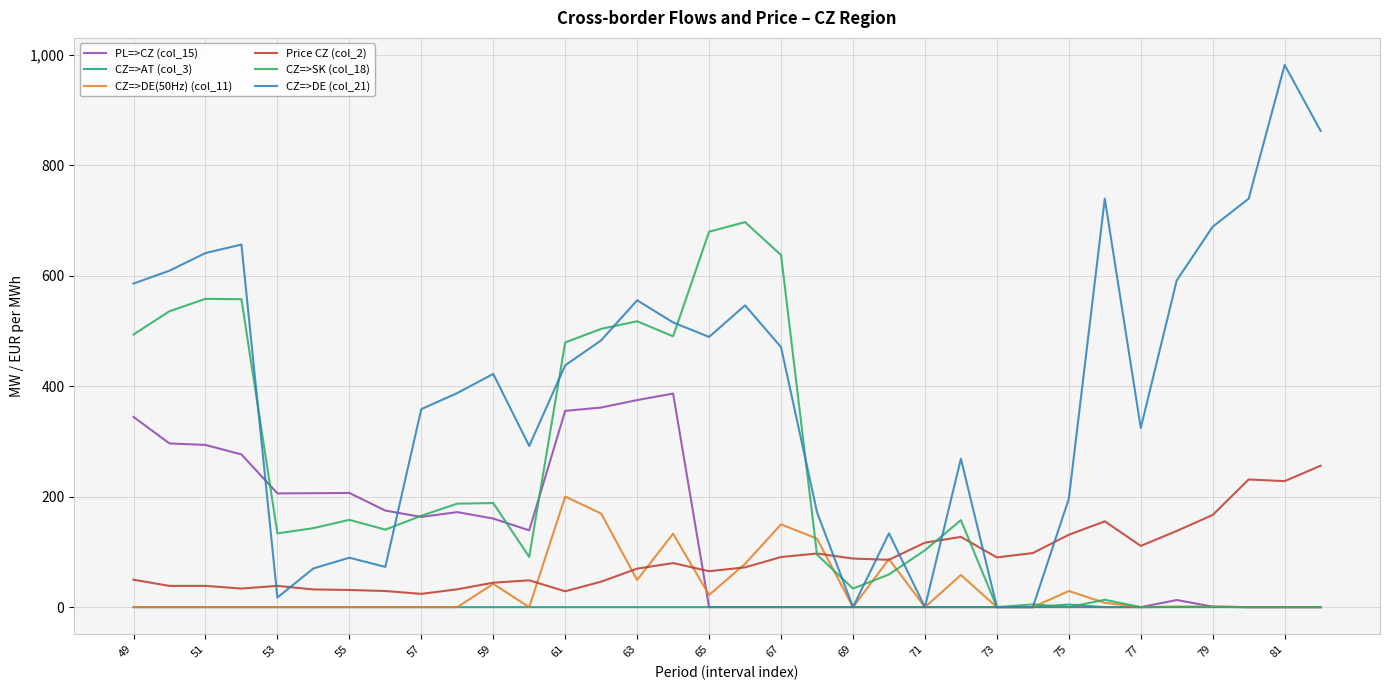

Which series has the widest spread of values?

CZ=>DE (col_21)